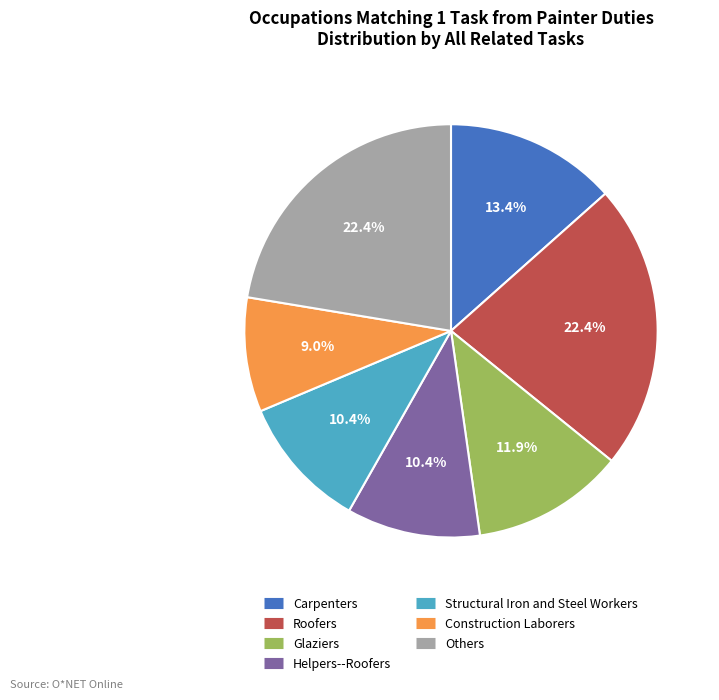

Is there any slice that represents more than half of the pie?

No